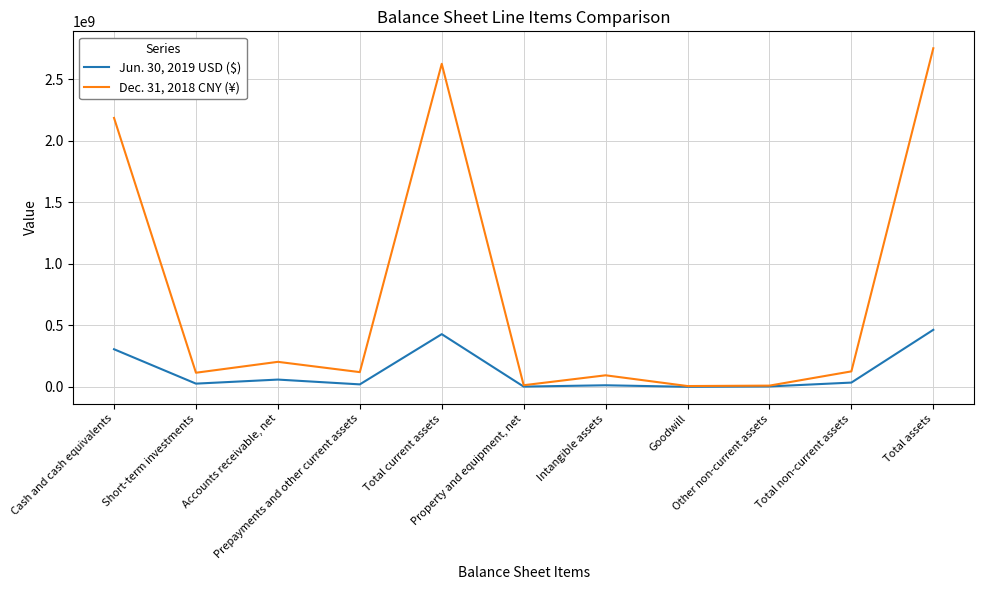

What is the maximum value shown in the chart?

2752471517